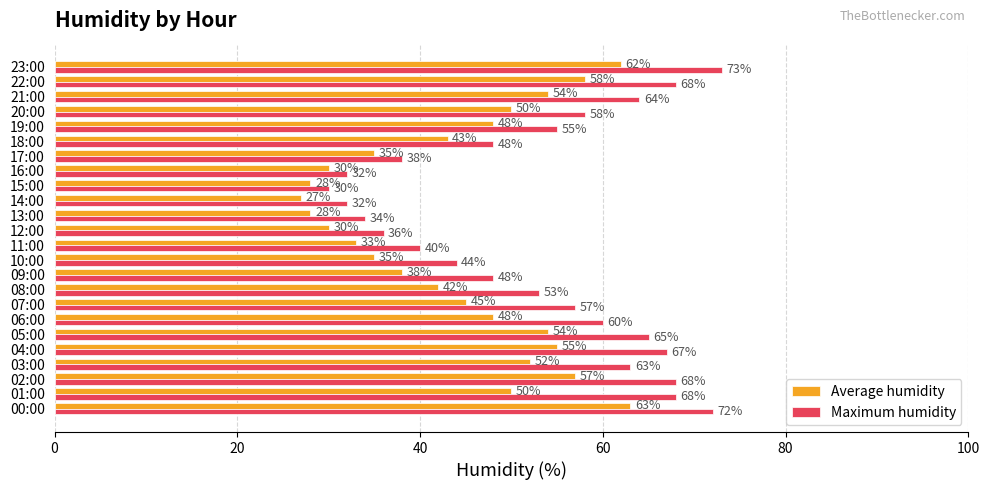

At which label is Average humidity closest to 45?

07:00